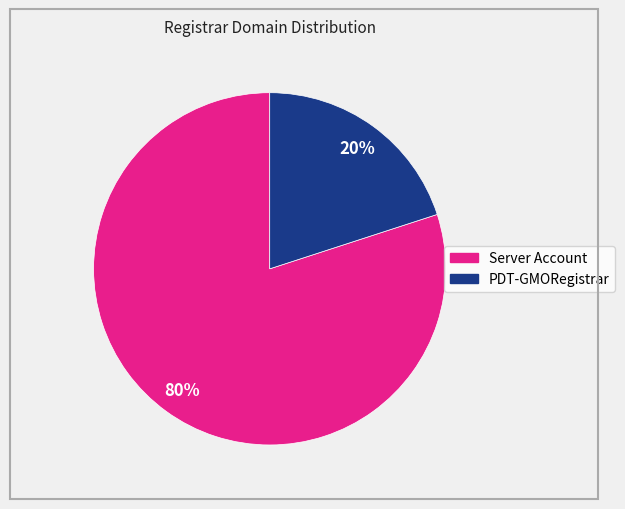

To the nearest percent, what is the difference between the PDT-GMORegistrar and Server Account slice percentages?

60%